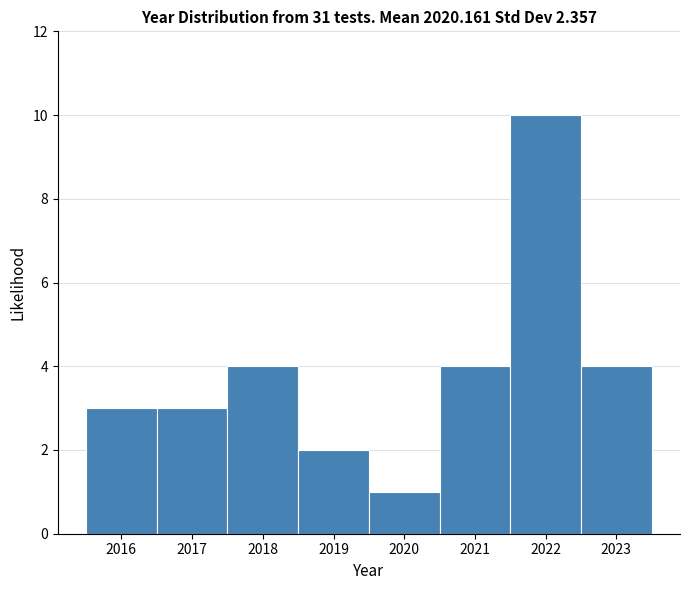

How tall is the bar that spans 2020.5 to 2021.5 on the x-axis? The values are not printed on the chart, so give them approximately, as read against the axis.

4